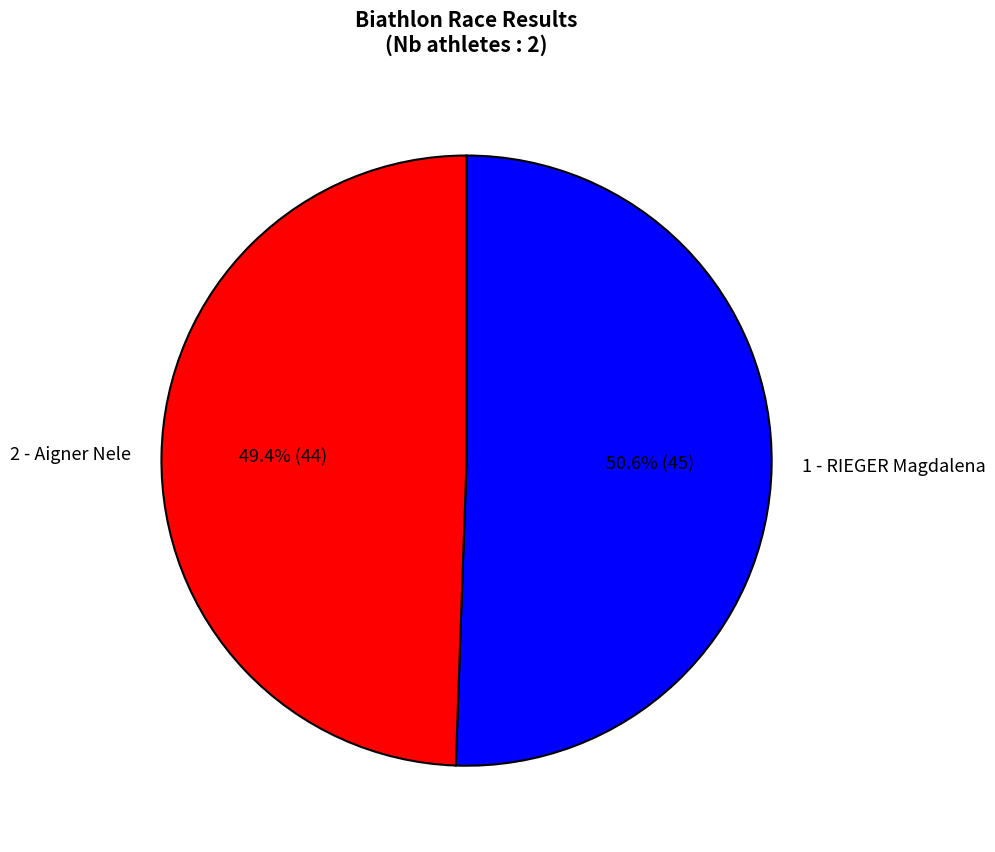

Which slice is the smallest?

2 - Aigner Nele